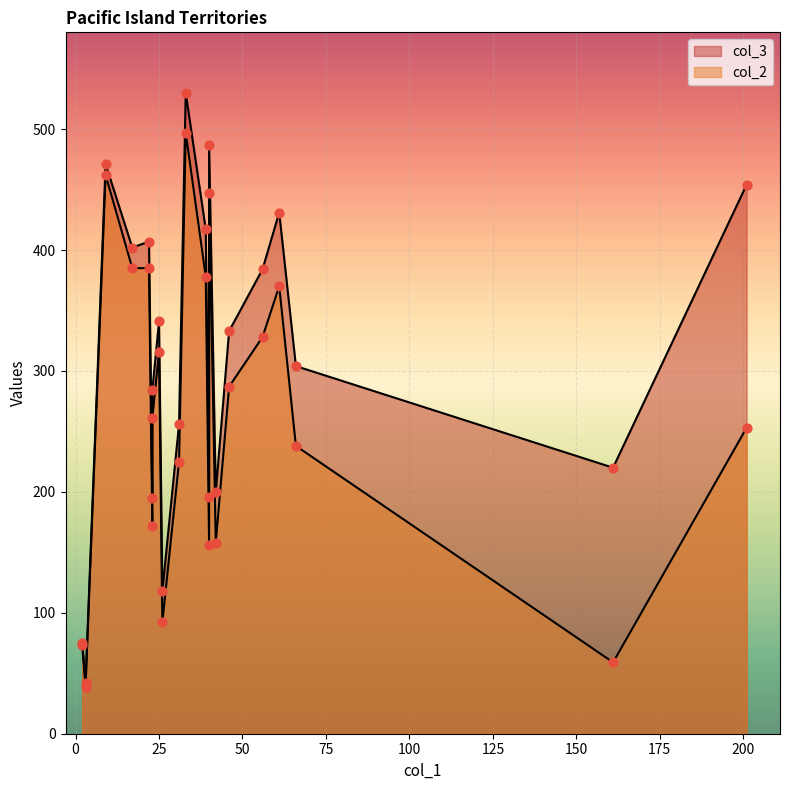

Which series reaches the minimum Y coordinate?

col_2